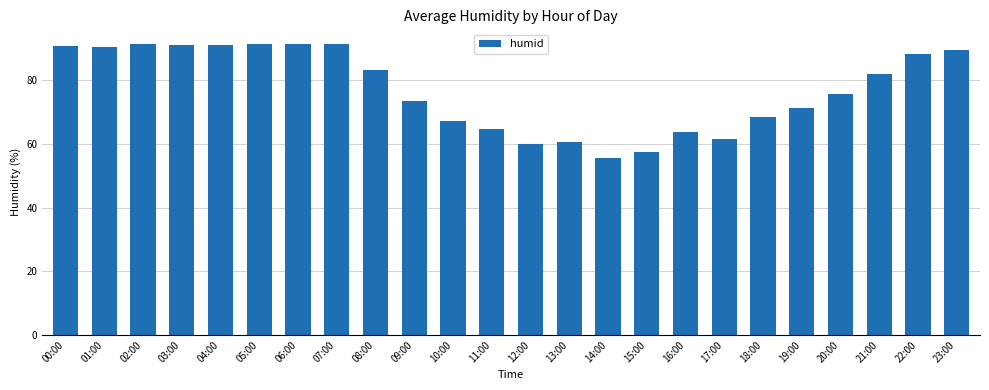

Approximately how many times larger is the value at 08:00 compared to 10:00?

1.2